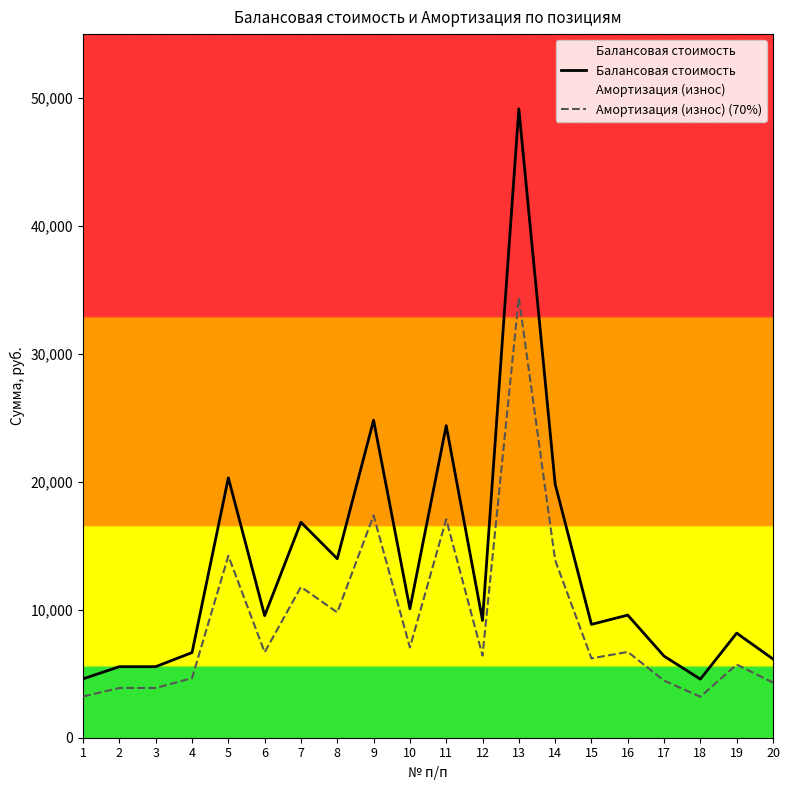

The Балансовая стоимость series shows 19832.5 at 14. True or false?

True